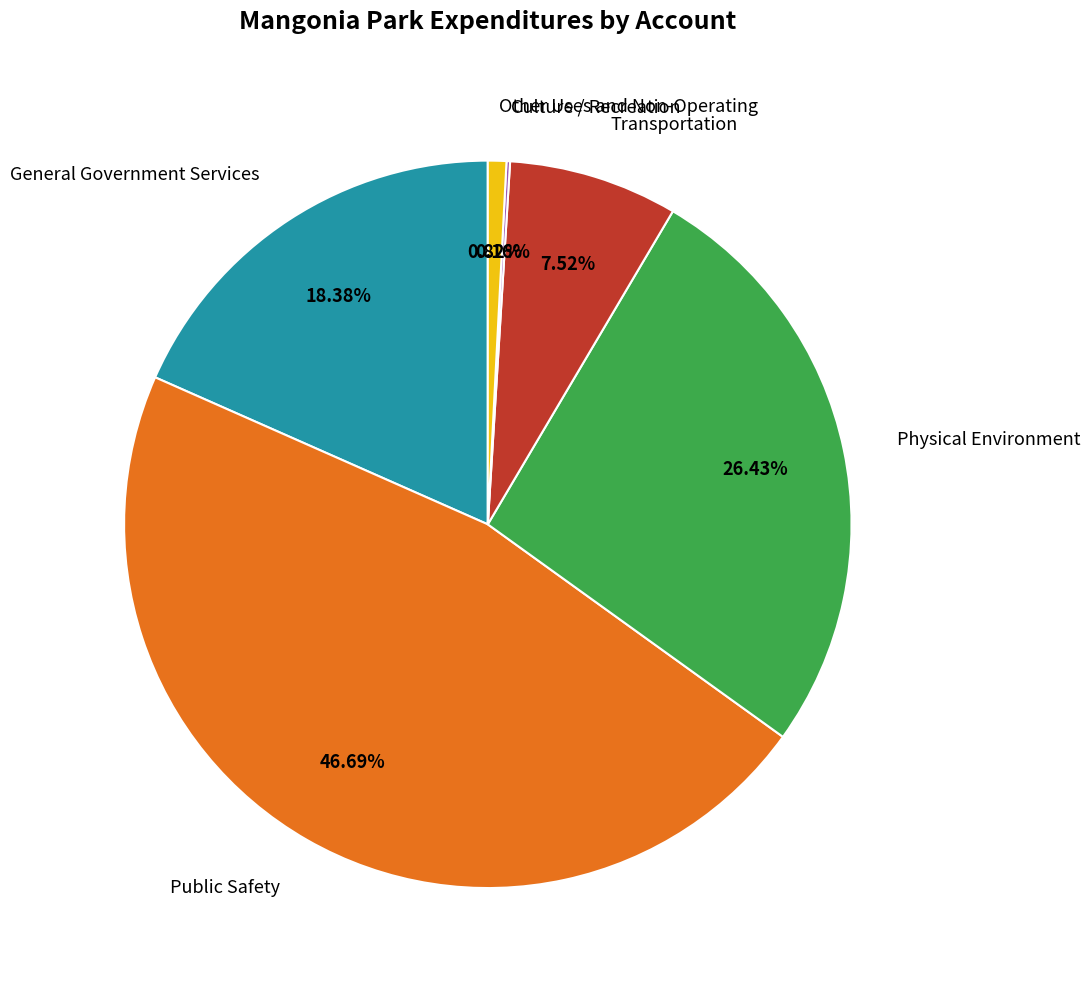

To the nearest percent, what is the difference between the General Government Services and Physical Environment slice percentages?

8%